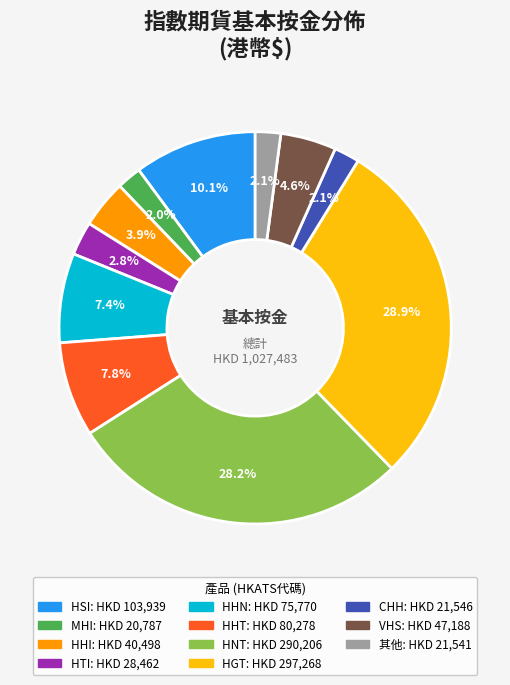

How many segments does this pie chart have?

11